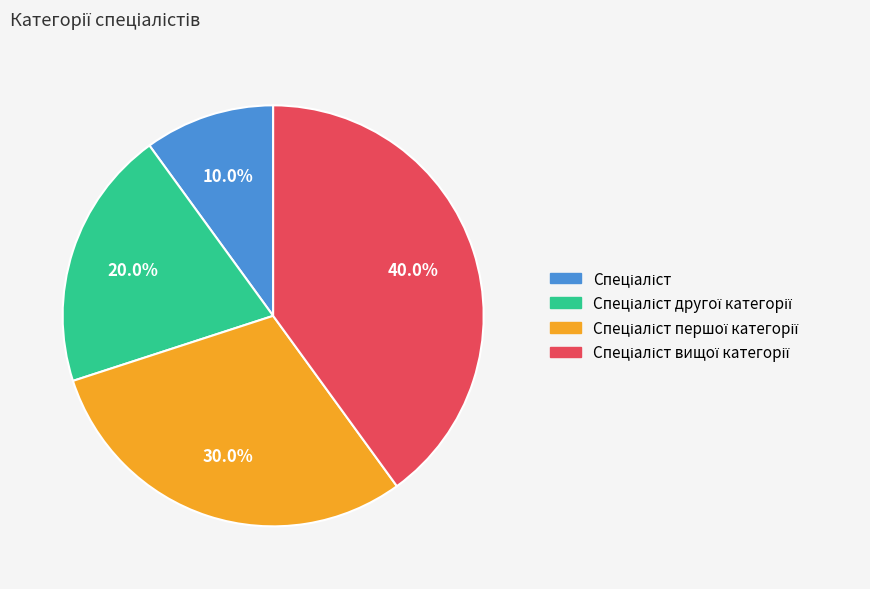

Count the number of slices in the pie.

4